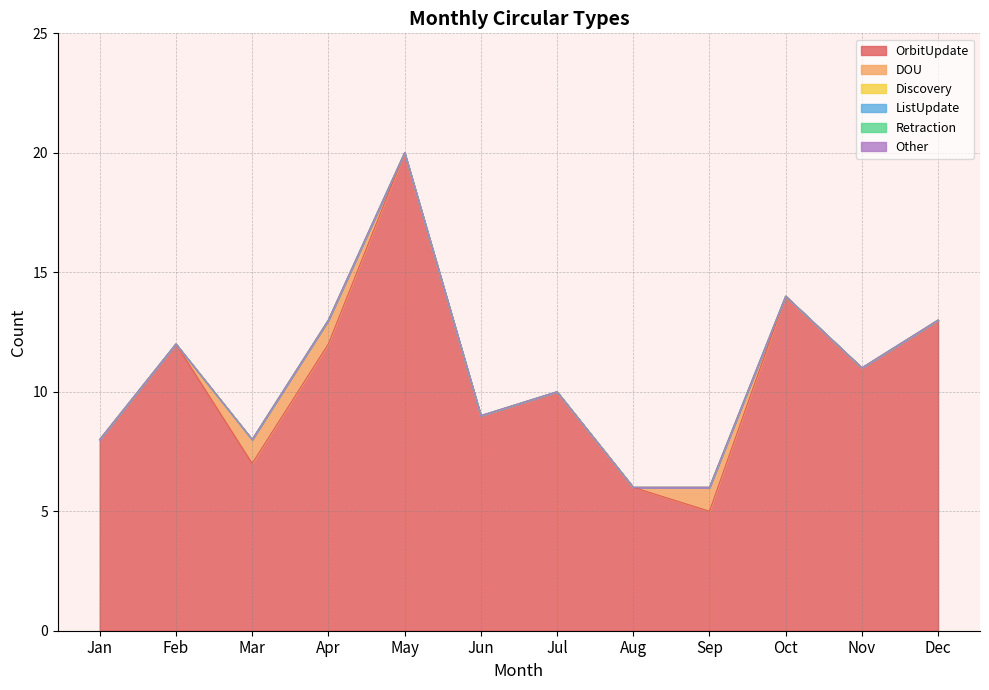

Between Feb and Jun, which series saw the biggest shift?

OrbitUpdate